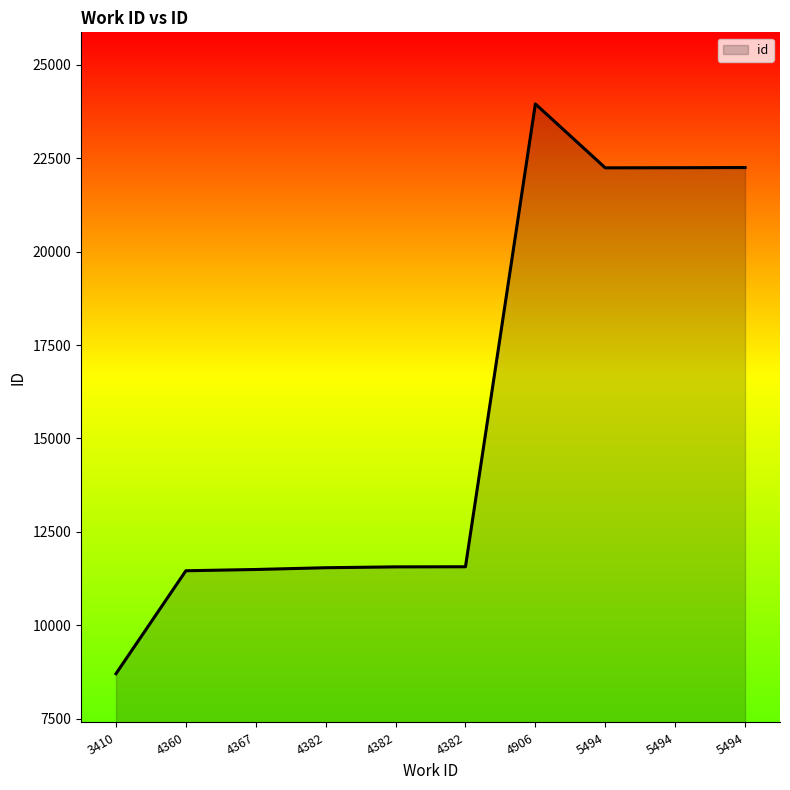

How many lines are shown in the chart?

1